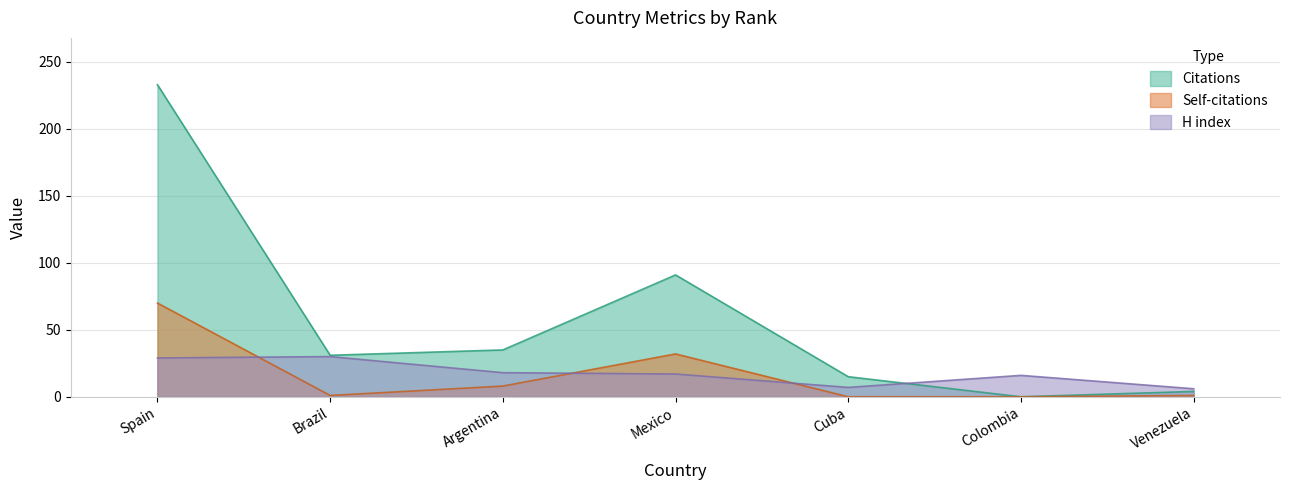

Does the chart display data point markers on the line(s)?

No